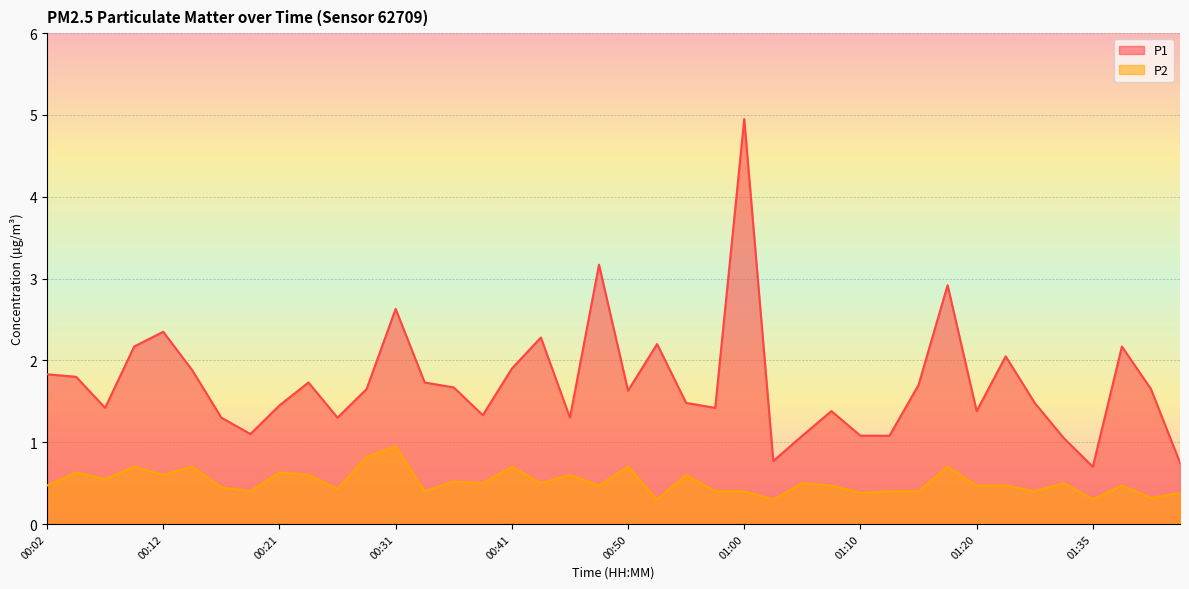

Between 01:12 and 01:35, which series saw the biggest shift?

P1